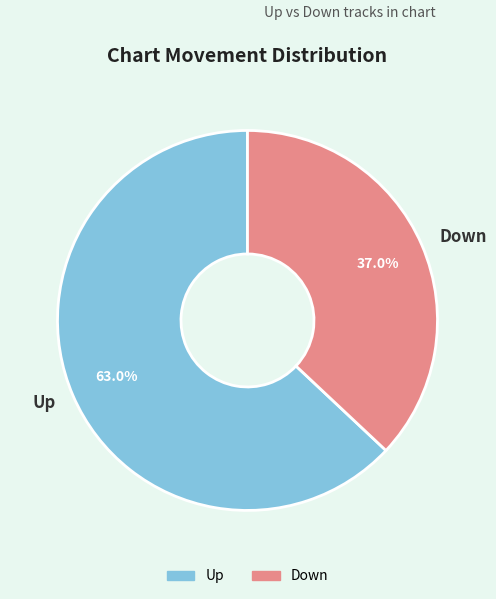

Is there a majority slice in this chart?

Yes